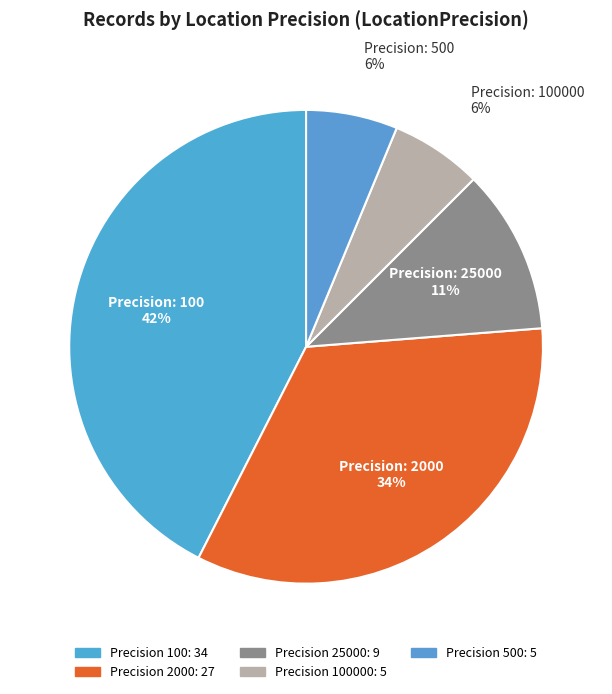

Count the number of slices in the pie.

5